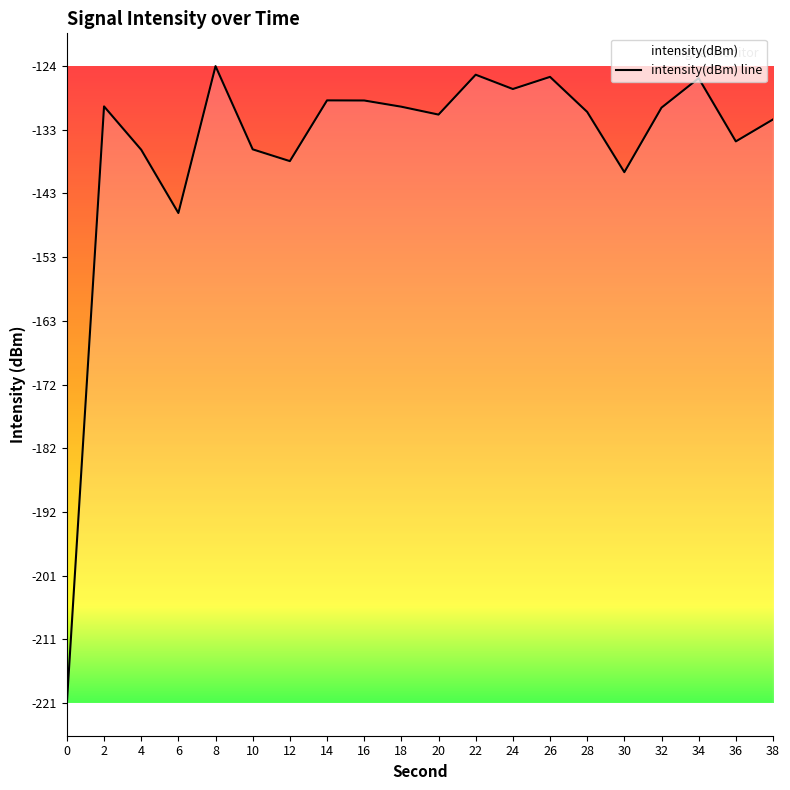

What is the difference between the second highest and second lowest values?

21.1